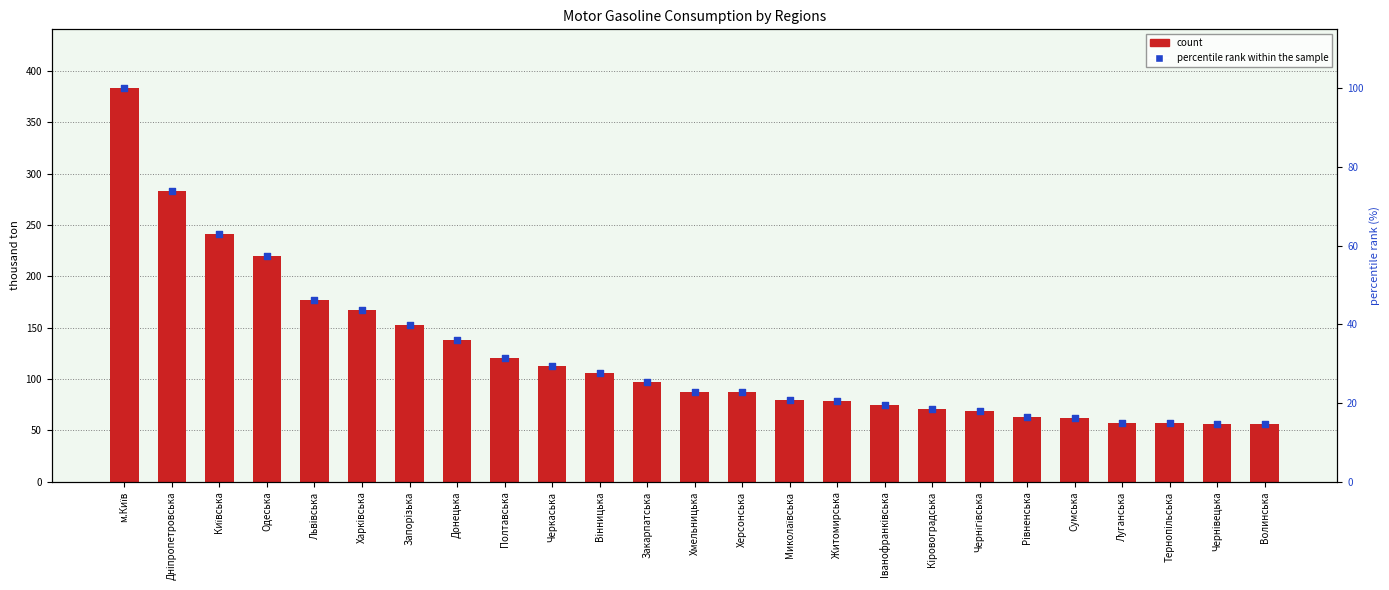

What are all the series names shown in the legend?

count, percentile rank within the sample